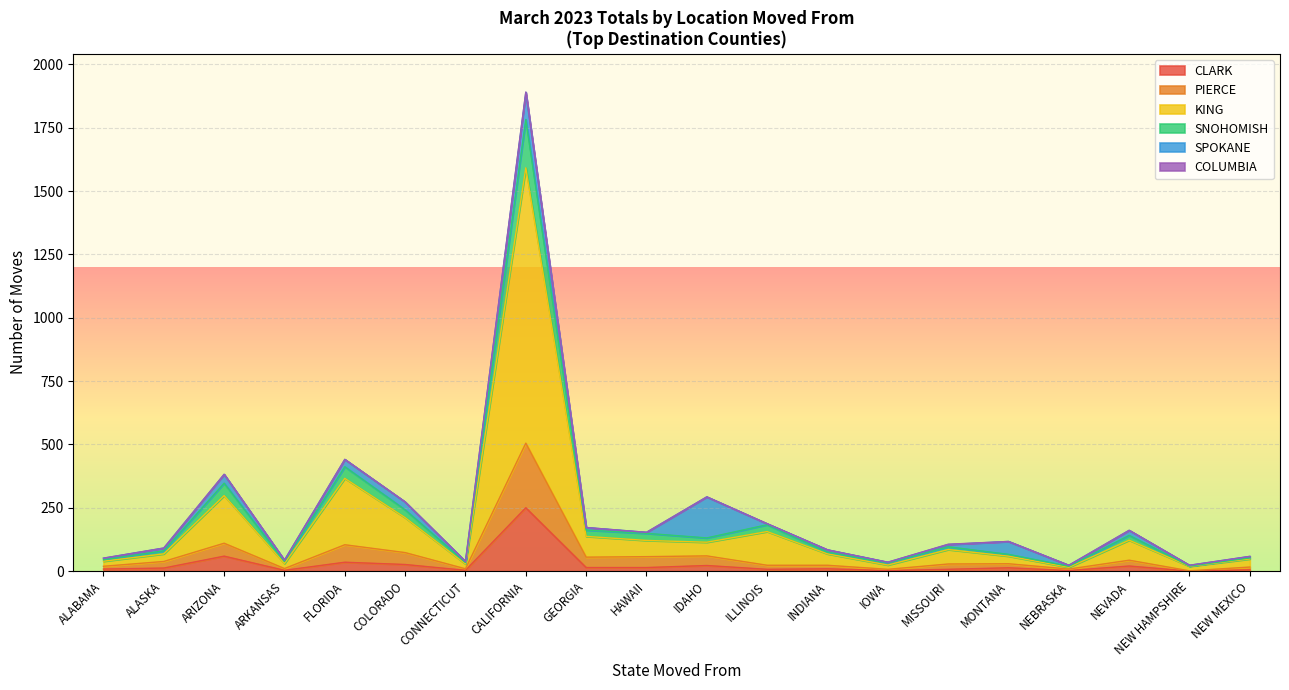

At which label is SNOHOMISH closest to 95?

ARIZONA